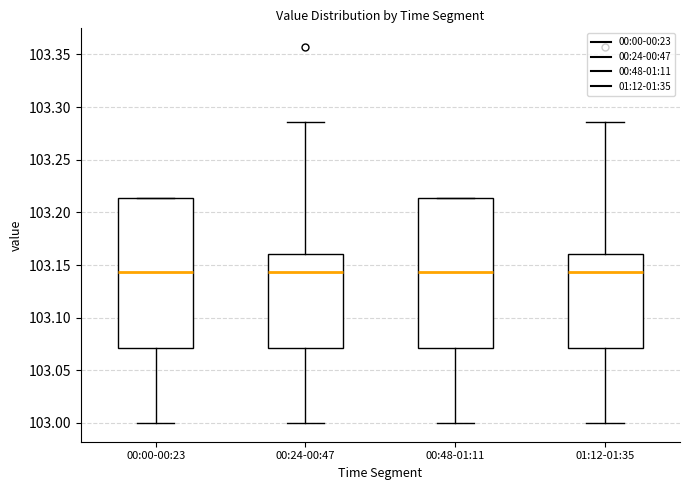

Where is the lower edge of the box for 01:12-01:35 on the y-axis? The values are not printed on the chart, so give them approximately, as read against the axis.

103.070